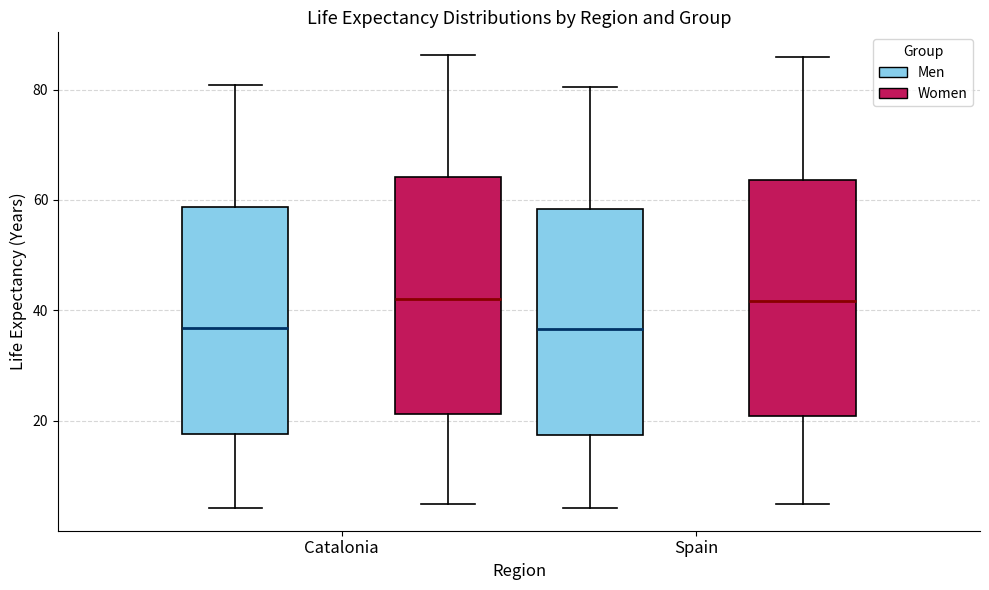

Reading left to right, transcribe this box plot: for each box, give where its median line is, the range the box spans, and where its two whiskers end, as read against the y-axis. The values are not printed on the chart, so give them approximately, as read against the axis.

Catalonia (Men): median 36, box 18 to 58, whiskers 4 to 80
Catalonia (Women): median 42, box 22 to 64, whiskers 4 to 86
Spain (Men): median 36, box 18 to 58, whiskers 4 to 80
Spain (Women): median 42, box 20 to 64, whiskers 4 to 86